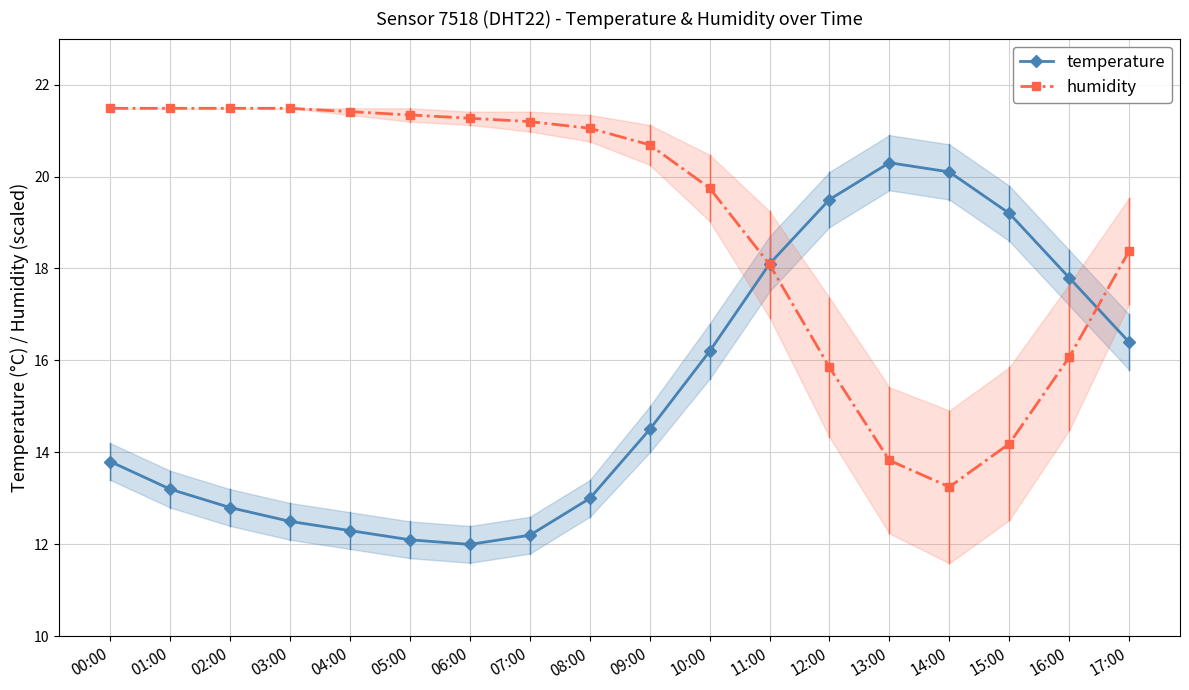

How many data points does each series have?

18